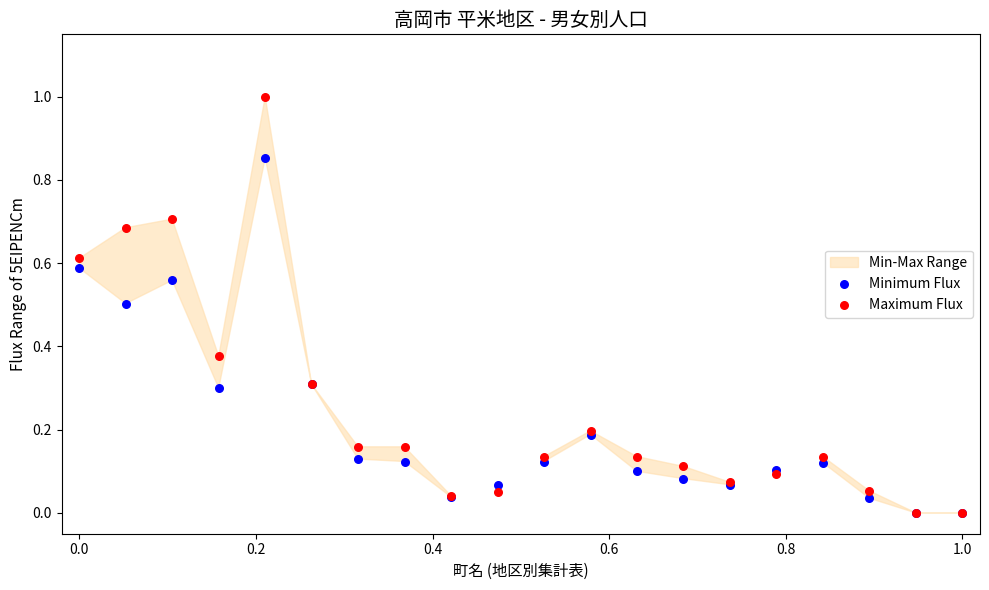

Which series contains the lowest Y value?

Minimum Flux